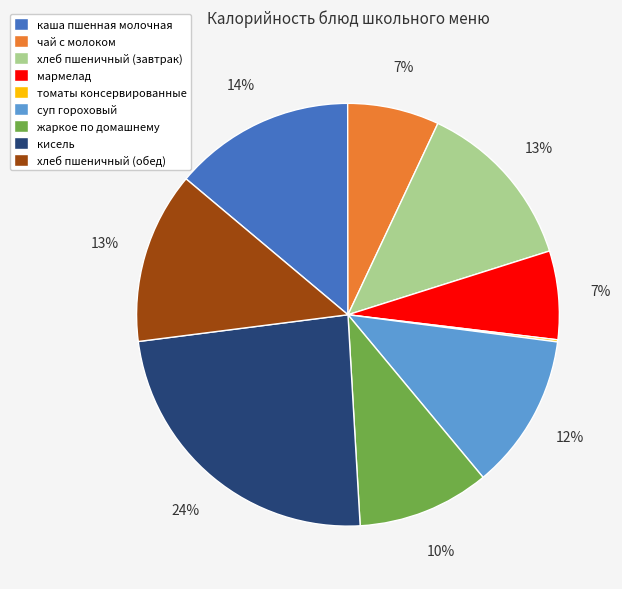

Is there a majority slice in this chart?

No